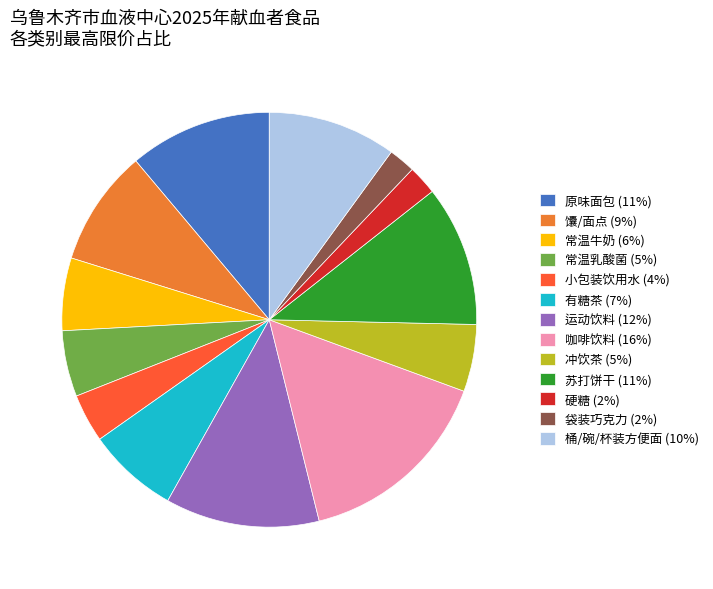

Which has a higher value, 袋装巧克力 (2%) or 桶/碗/杯装方便面 (10%)?

桶/碗/杯装方便面 (10%)